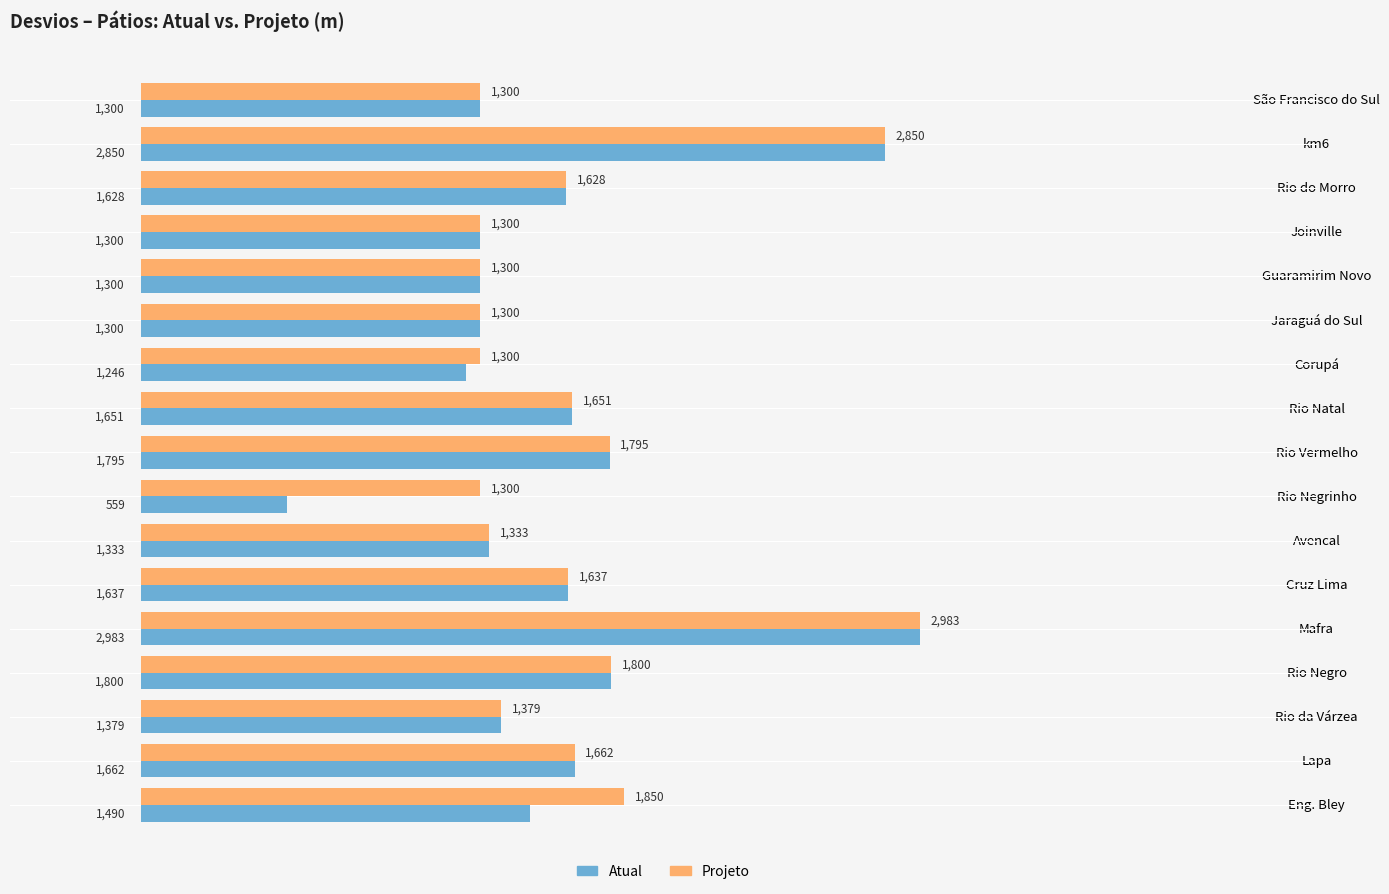

What is the difference between the maximum and minimum values in the Atual series?

2424